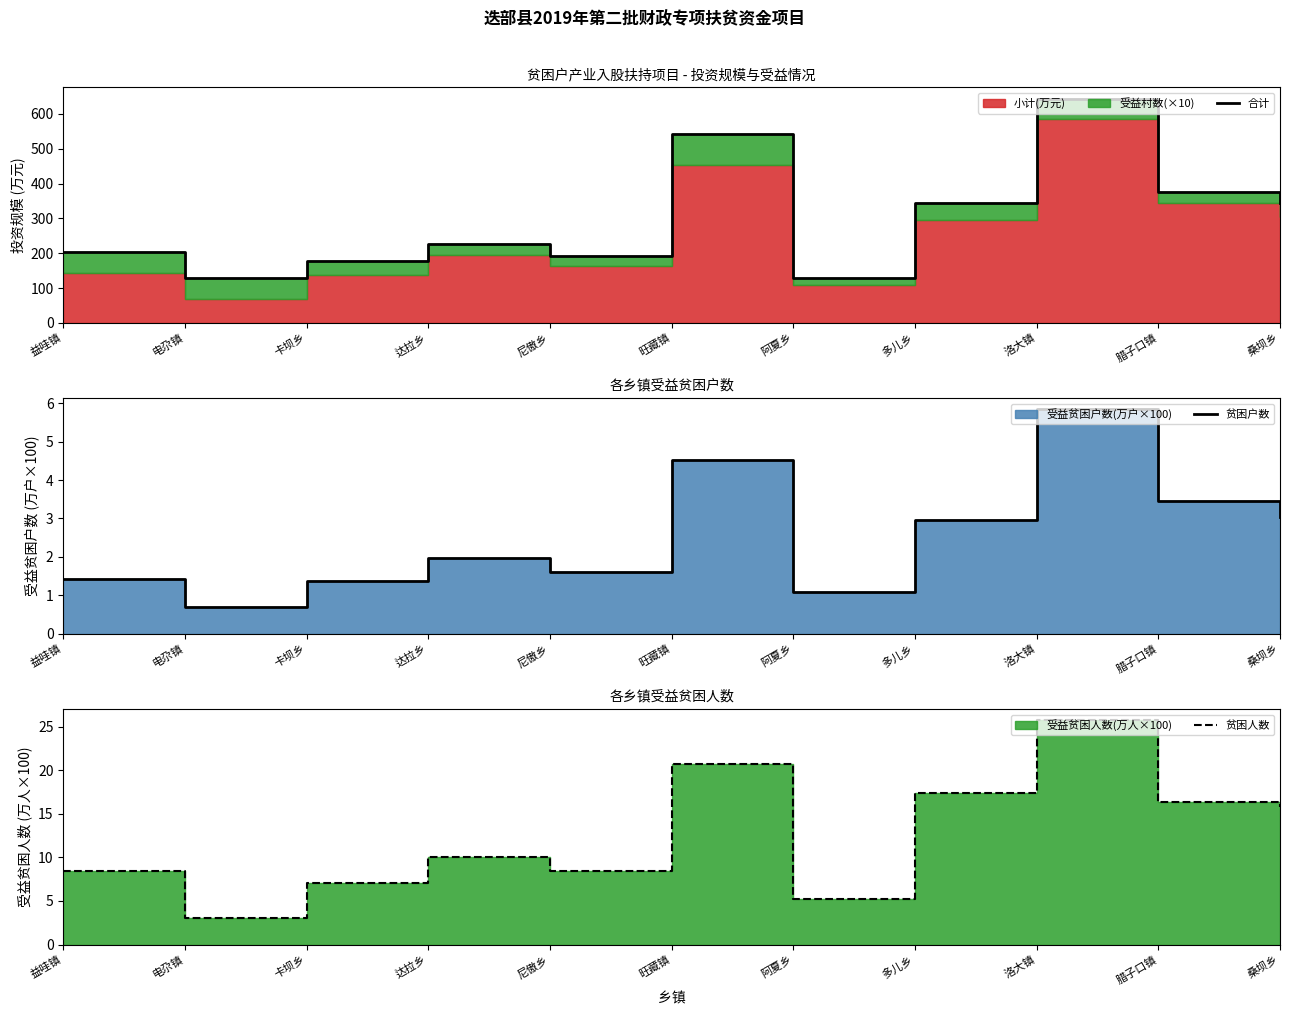

What is the value of the 贫困户数 point at the 11th from the left?

3.0